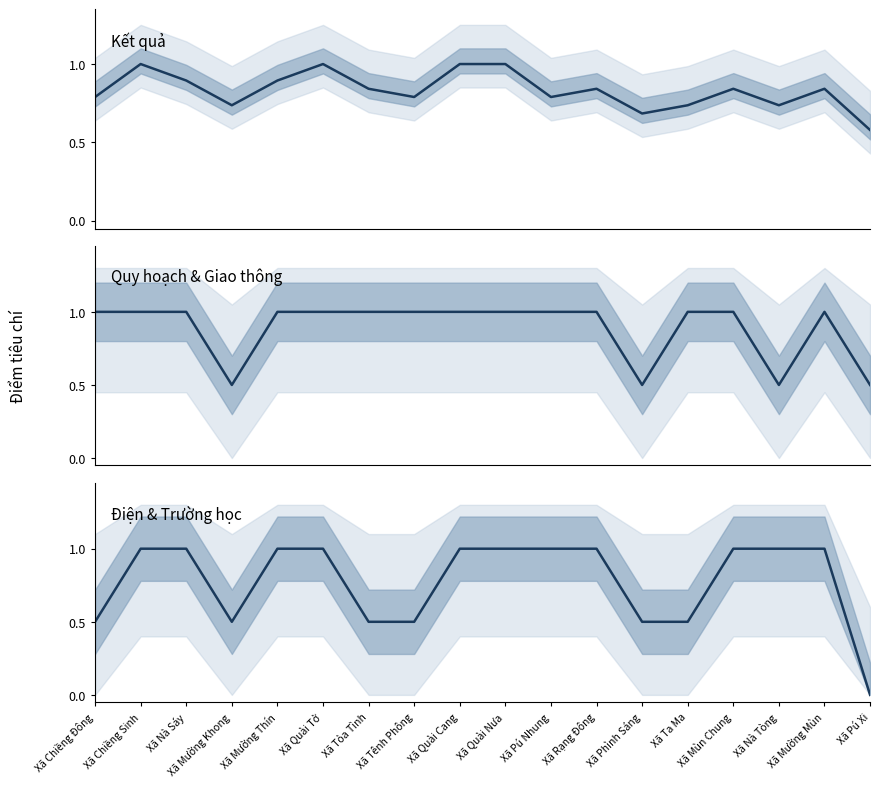

Reading right to left, what are all the values shown in this chart?

Kết quả: Xã Pú Xi=0.6	Xã Mường Mùn=0.8	Xã Nà Tòng=0.7	Xã Mùn Chung=0.8	Xã Ta Ma=0.7	Xã Phình Sáng=0.7	Xã Rạng Đông=0.8	Xã Pú Nhung=0.8	Xã Quài Nưa=1.0	Xã Quài Cang=1.0	Xã Tênh Phông=0.8	Xã Tỏa Tình=0.8	Xã Quài Tở=1.0	Xã Mường Thín=0.9	Xã Mường Khong=0.7	Xã Nà Sáy=0.9	Xã Chiềng Sinh=1.0	Xã Chiềng Đông=0.8
Quy hoạch & Giao thông: Xã Pú Xi=0.5	Xã Mường Mùn=1.0	Xã Nà Tòng=0.5	Xã Mùn Chung=1.0	Xã Ta Ma=1.0	Xã Phình Sáng=0.5	Xã Rạng Đông=1.0	Xã Pú Nhung=1.0	Xã Quài Nưa=1.0	Xã Quài Cang=1.0	Xã Tênh Phông=1.0	Xã Tỏa Tình=1.0	Xã Quài Tở=1.0	Xã Mường Thín=1.0	Xã Mường Khong=0.5	Xã Nà Sáy=1.0	Xã Chiềng Sinh=1.0	Xã Chiềng Đông=1.0
Điện & Trường học: Xã Pú Xi=0.0	Xã Mường Mùn=1.0	Xã Nà Tòng=1.0	Xã Mùn Chung=1.0	Xã Ta Ma=0.5	Xã Phình Sáng=0.5	Xã Rạng Đông=1.0	Xã Pú Nhung=1.0	Xã Quài Nưa=1.0	Xã Quài Cang=1.0	Xã Tênh Phông=0.5	Xã Tỏa Tình=0.5	Xã Quài Tở=1.0	Xã Mường Thín=1.0	Xã Mường Khong=0.5	Xã Nà Sáy=1.0	Xã Chiềng Sinh=1.0	Xã Chiềng Đông=0.5